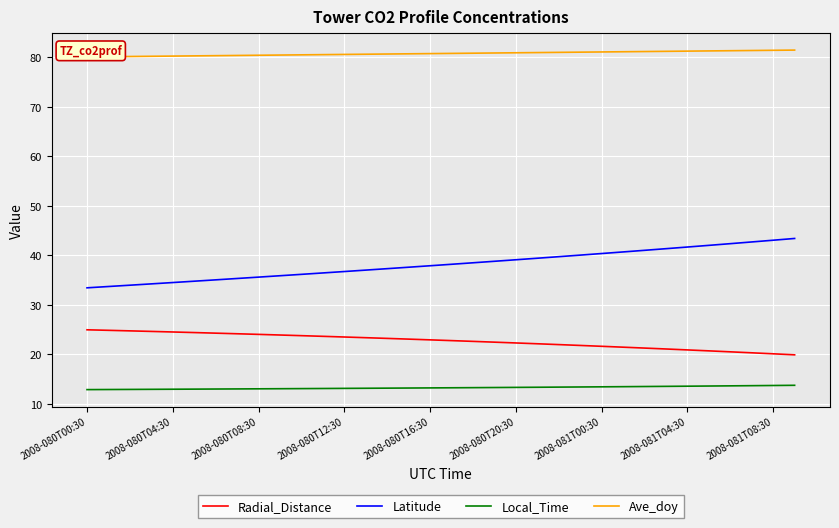

What is the value of the Ave_doy point at the 12th from the left?

80.5